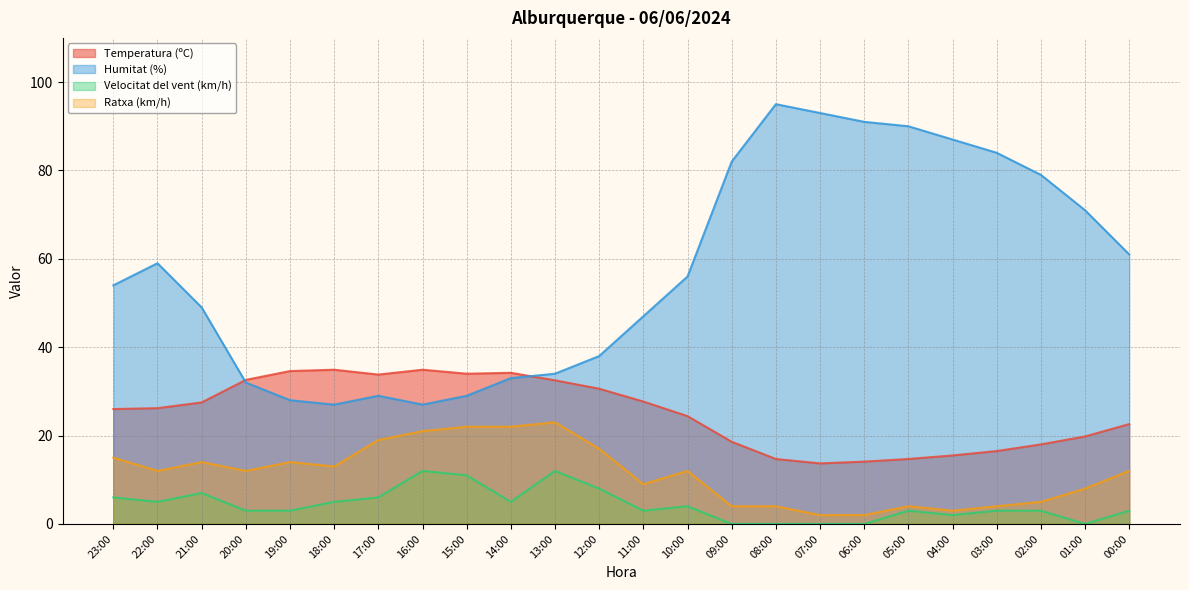

Where is the first local maximum for Velocitat del vent (km/h)?

21:00